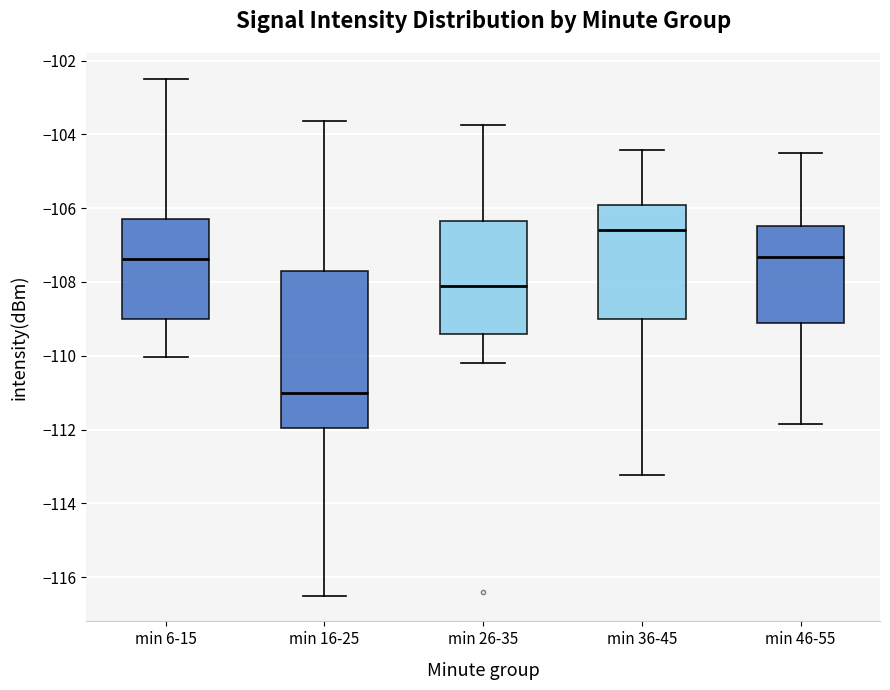

Where is the upper edge of the box for min 16-25 on the y-axis? The values are not printed on the chart, so give them approximately, as read against the axis.

-107.8